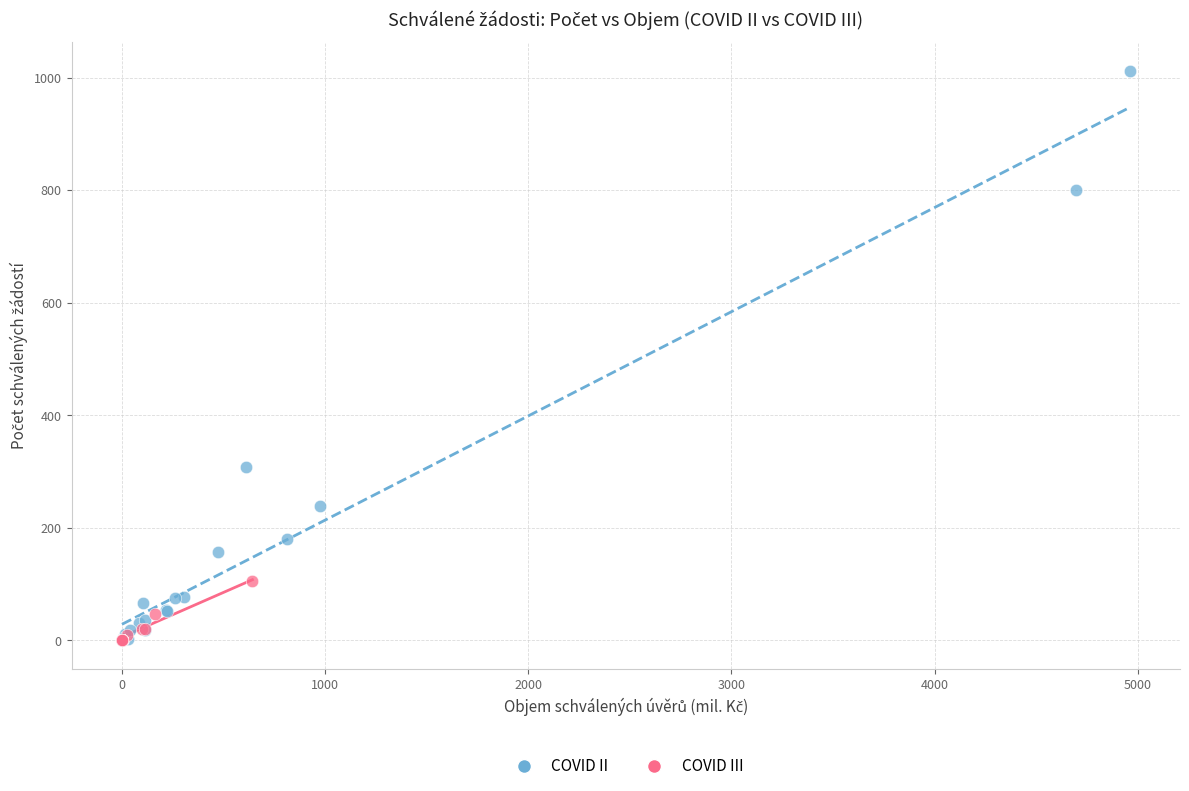

Which series contains the highest Y value?

COVID II